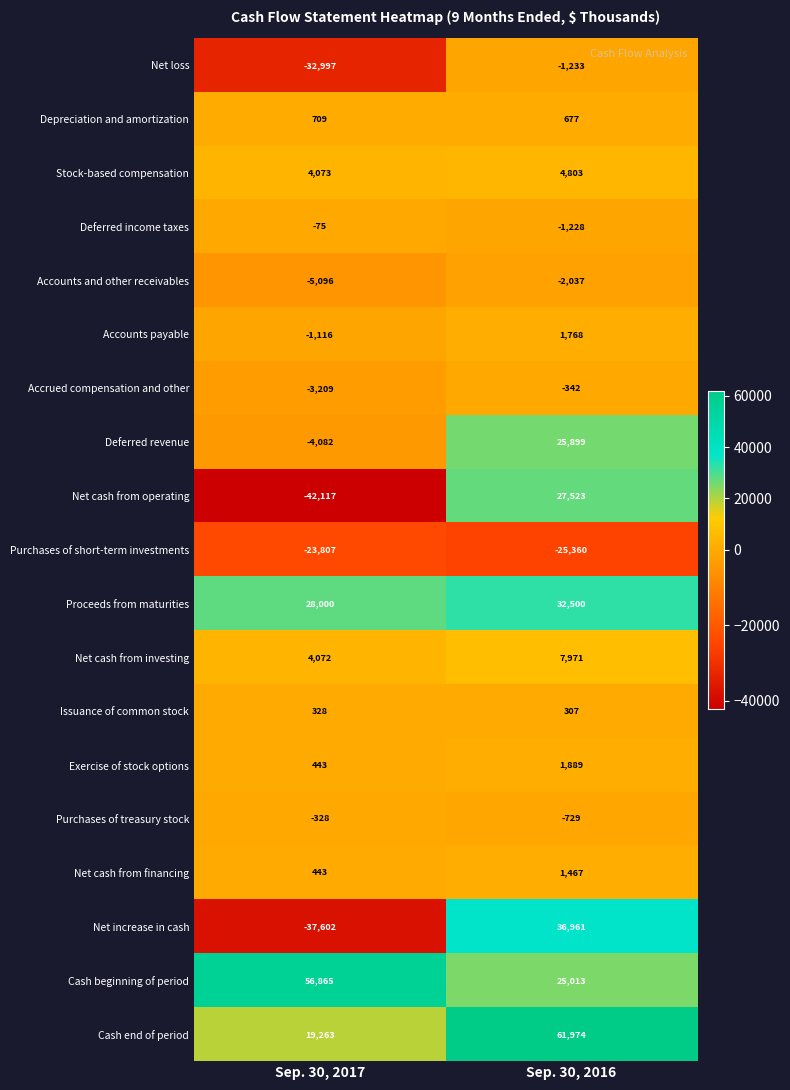

What is the approximate value of Issuance of common stock at Sep. 30, 2016?

307